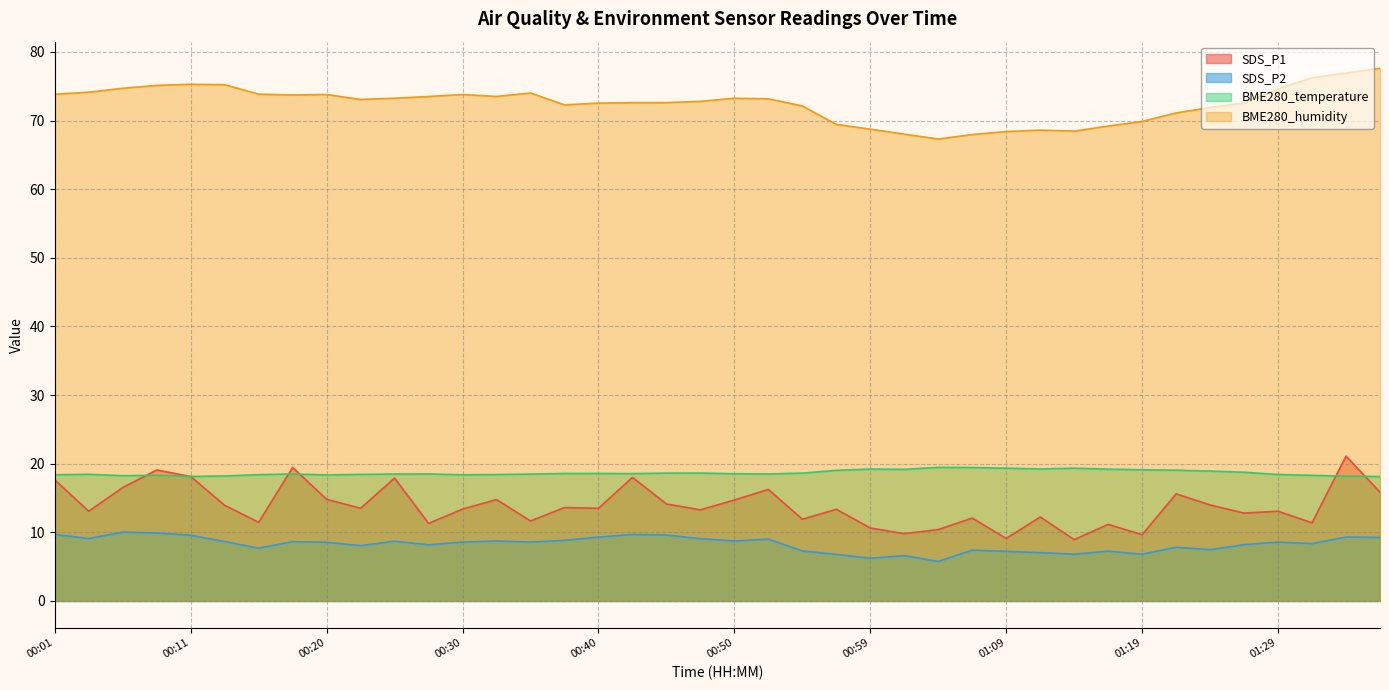

Between 00:08 and 01:36, which series saw the biggest shift?

SDS_P1